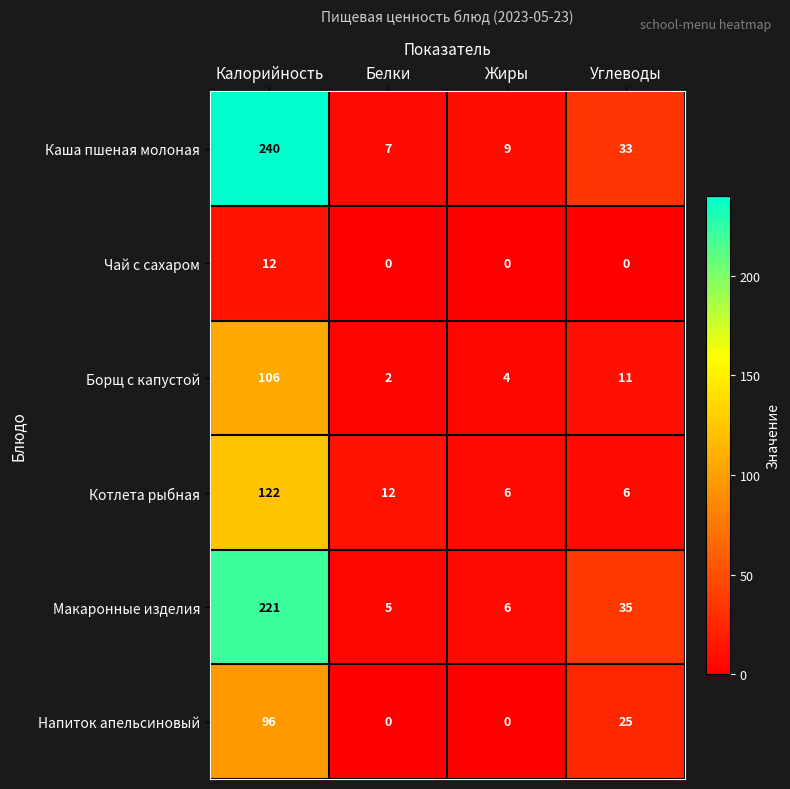

How many data points does each series have?

4